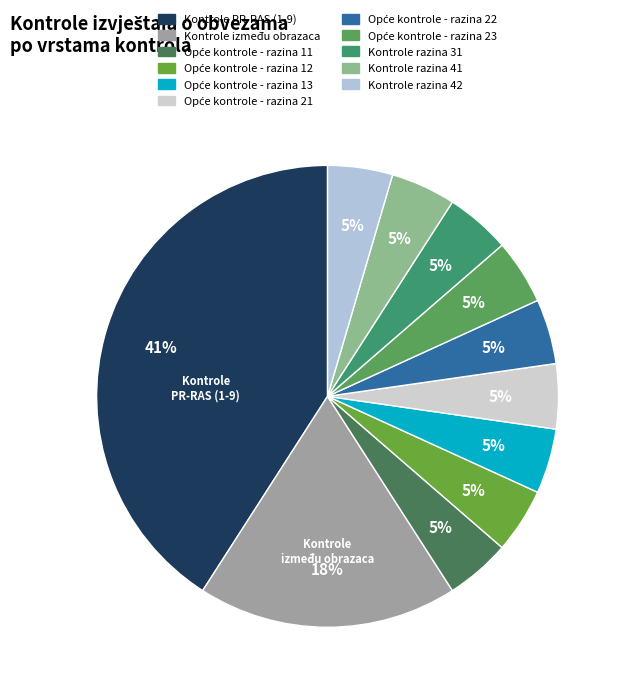

Count the number of slices in the pie.

11